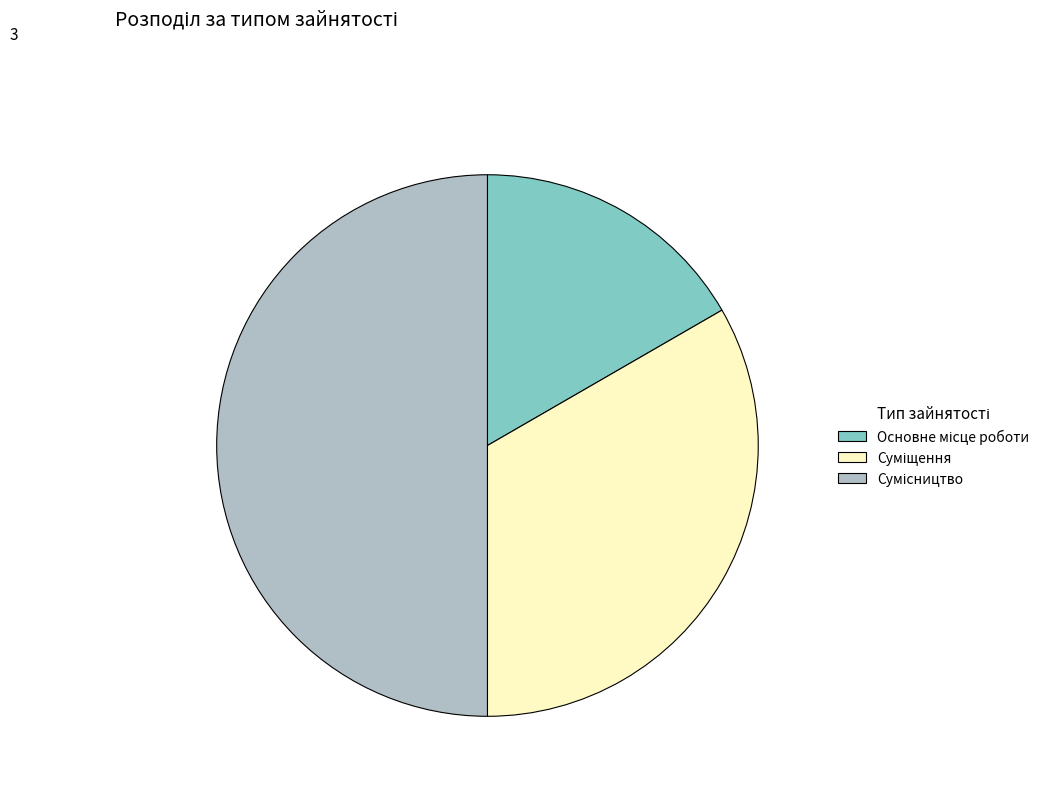

To the nearest percent, what is the combined percentage of Суміщення and Сумісництво?

83%